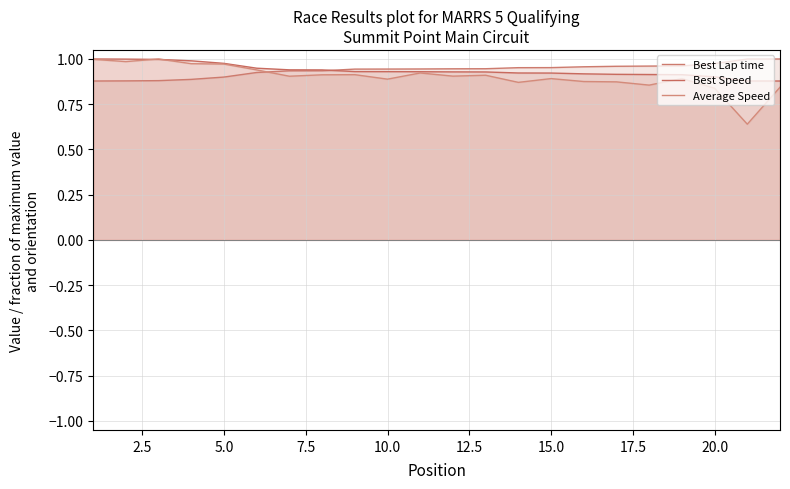

Does the chart have visible grid lines?

Yes